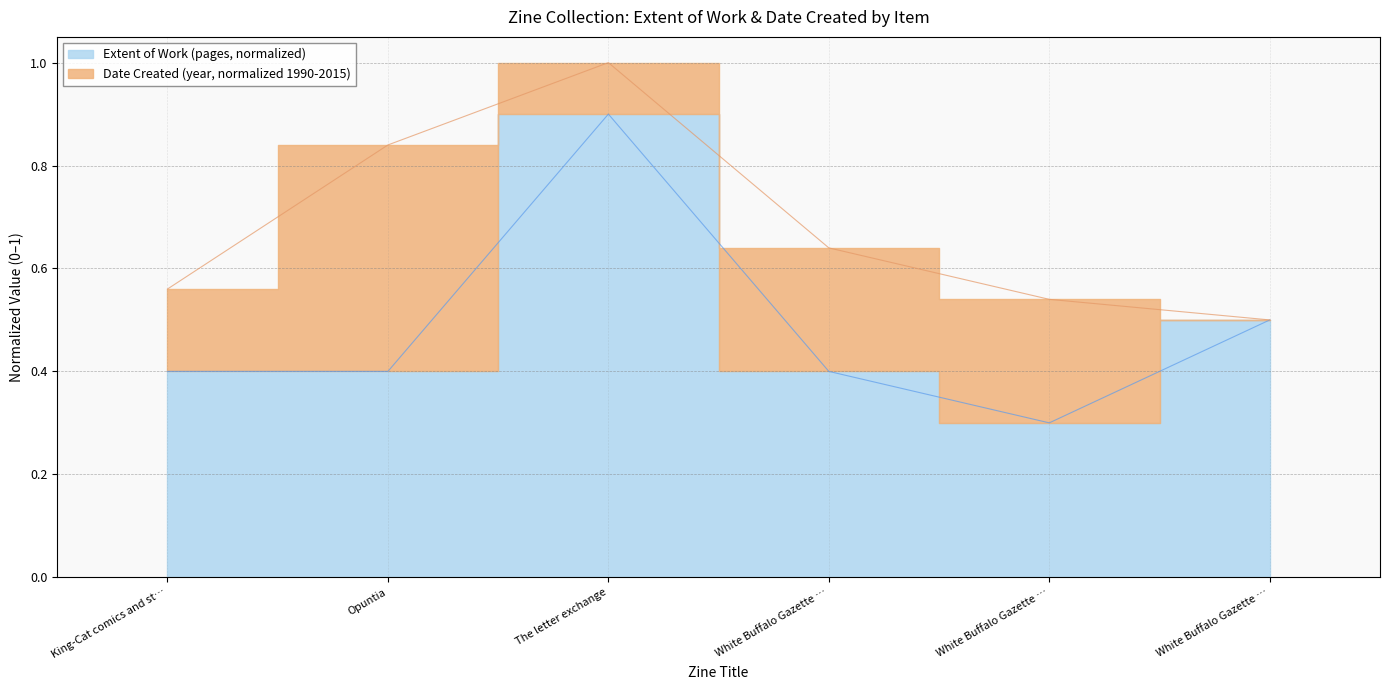

What is the average value?

0.5